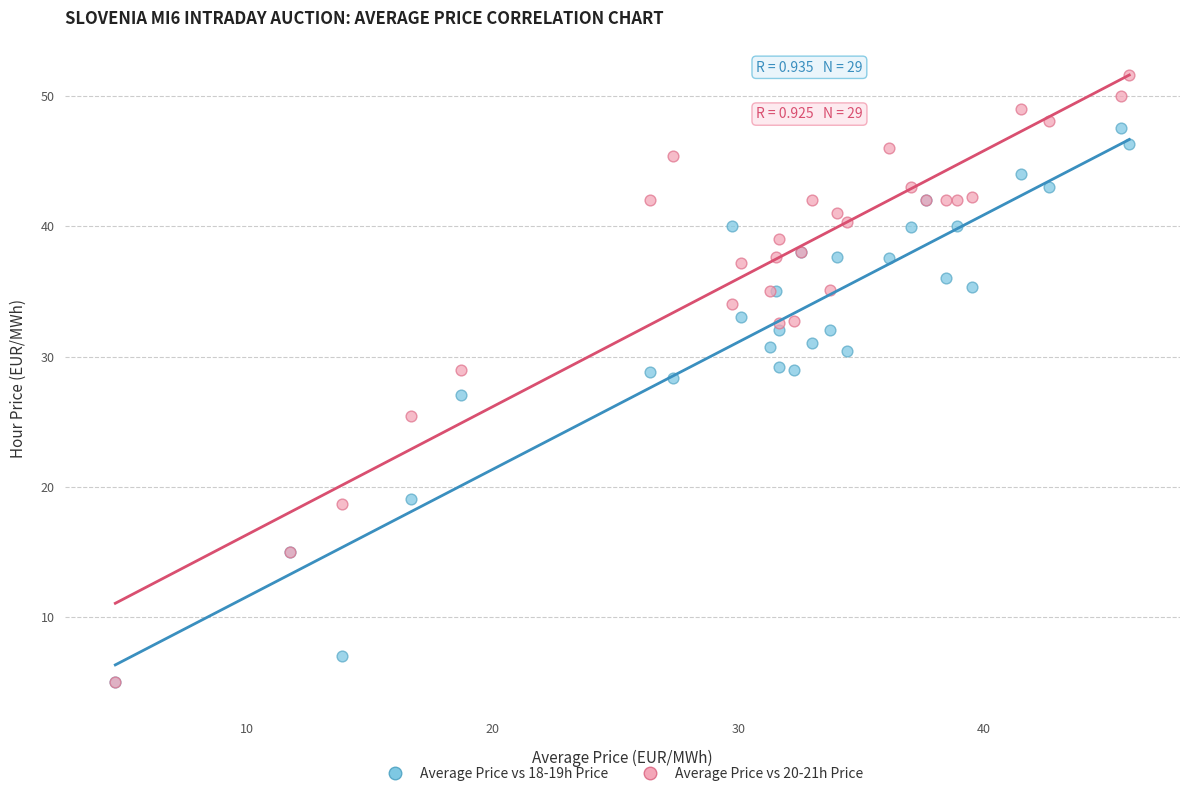

Which series has the widest spread of Y values?

Average Price vs 20-21h Price